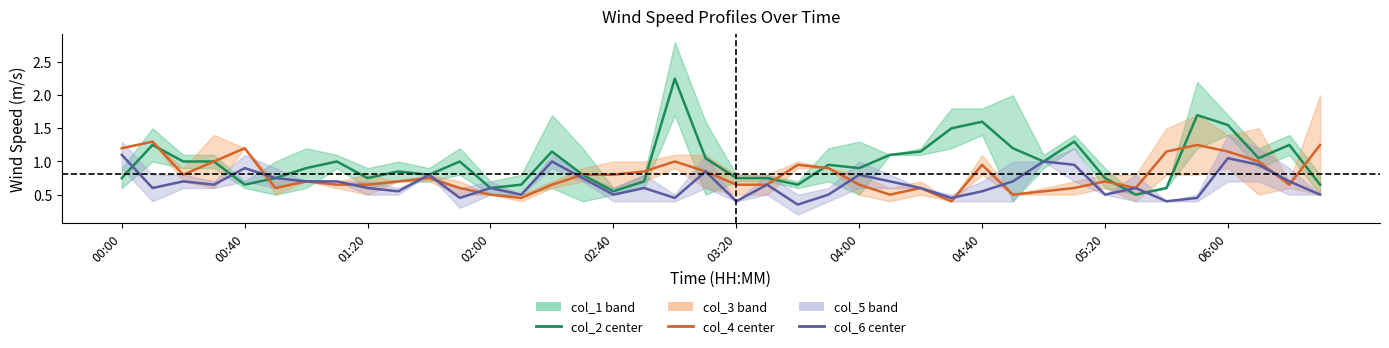

What is the difference between the col_6 values at 27 and 02:00?

0.2